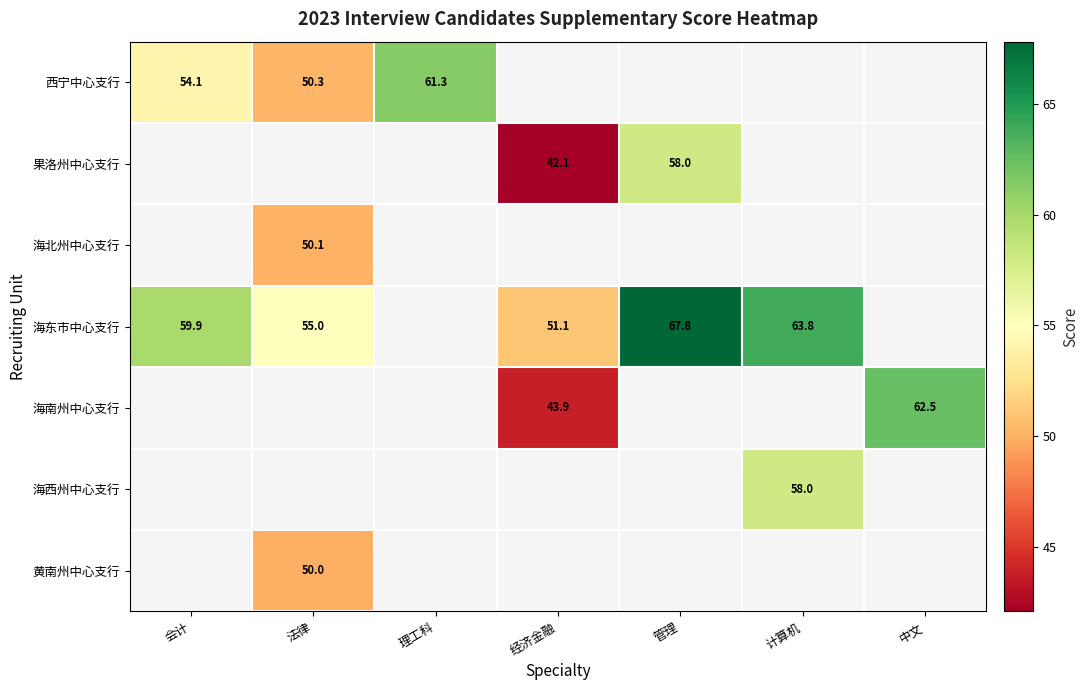

True or false: 海东市中心支行 has a value of 89.8 at 经济金融.

False